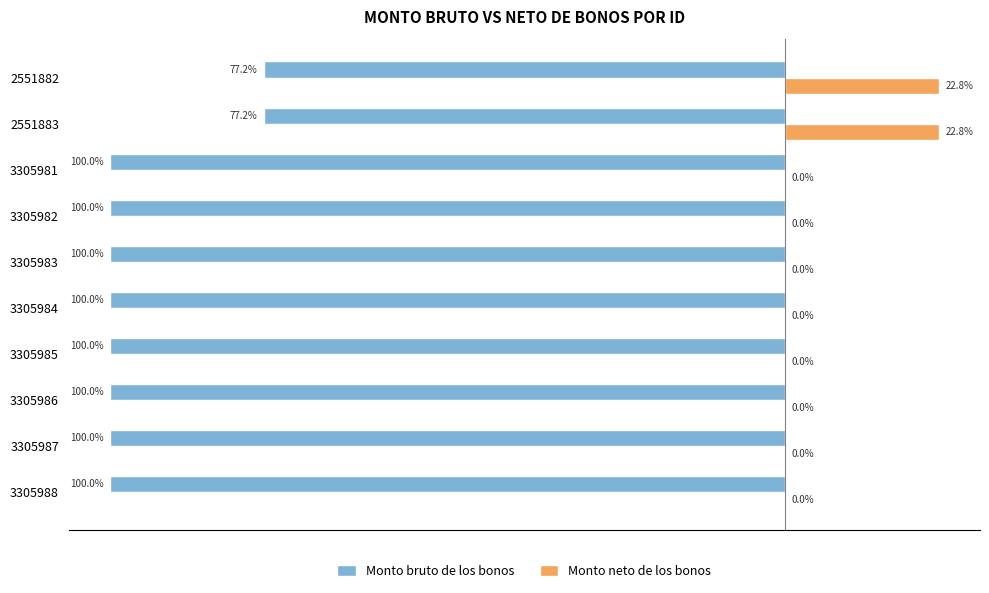

Which series has the largest total across all categories?

Monto neto de los bonos